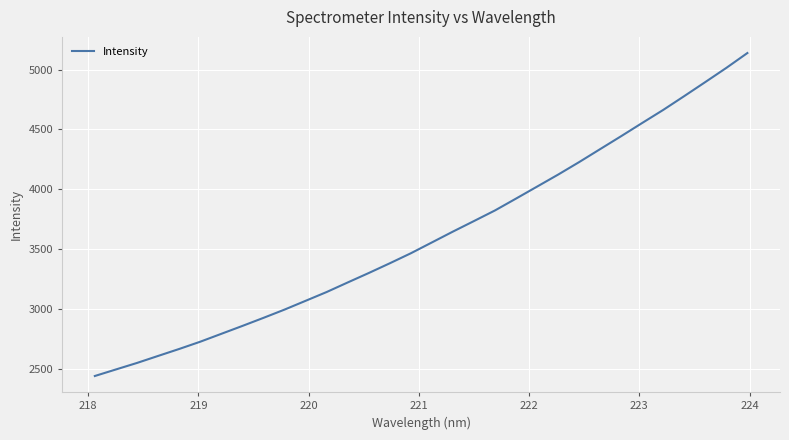

What is the greatest value displayed?

5138.6